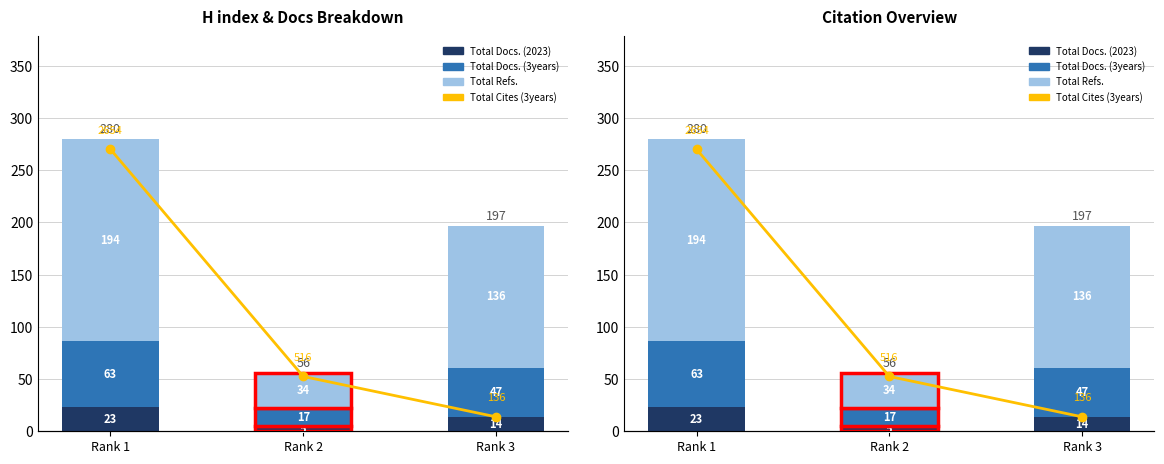

Reading left to right, what are all the values shown in this chart?

Total Docs. (2023): 23.0	5.0	14.0
Total Docs. (3years): 63.0	17.0	47.0
Total Refs.: 194.0	34.0	136.0
Total Cites (3years): 265.4	51.6	13.6